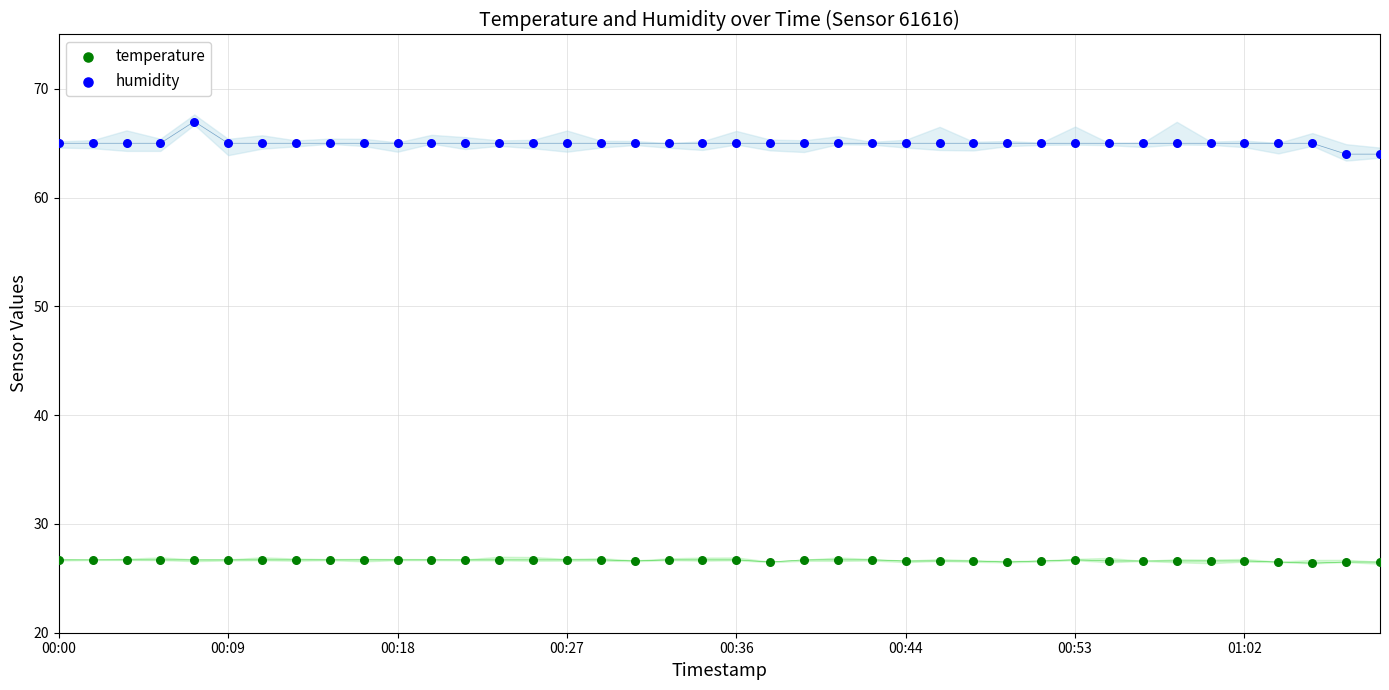

Which series reaches the minimum Y coordinate?

temperature